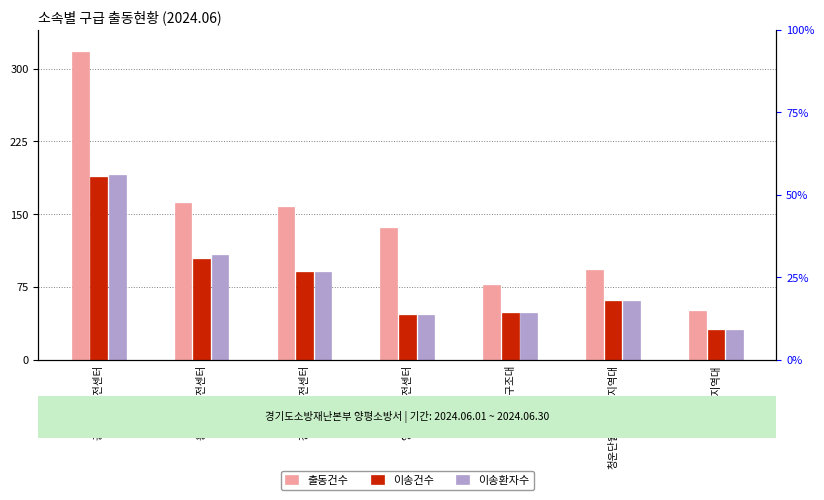

What is the label of the 1st bar from the left?

공흥119안전센터